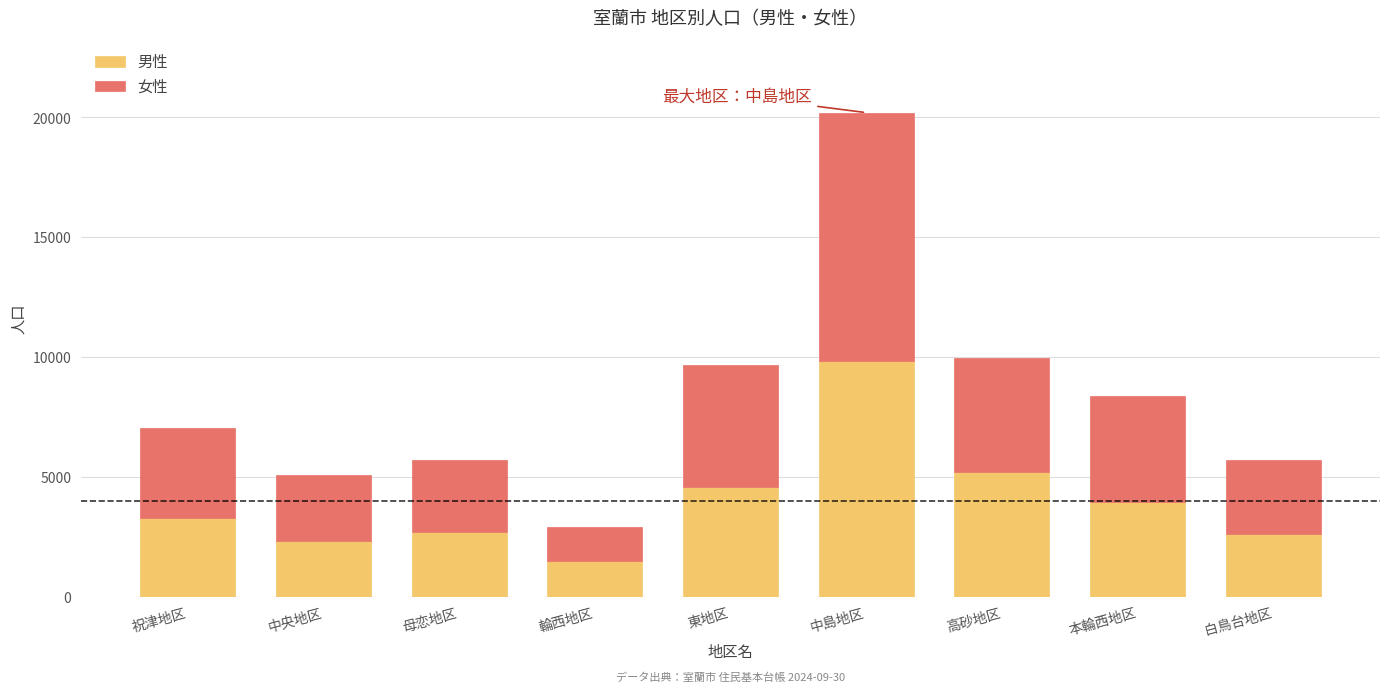

What is the average value of the 男性 series?

3992